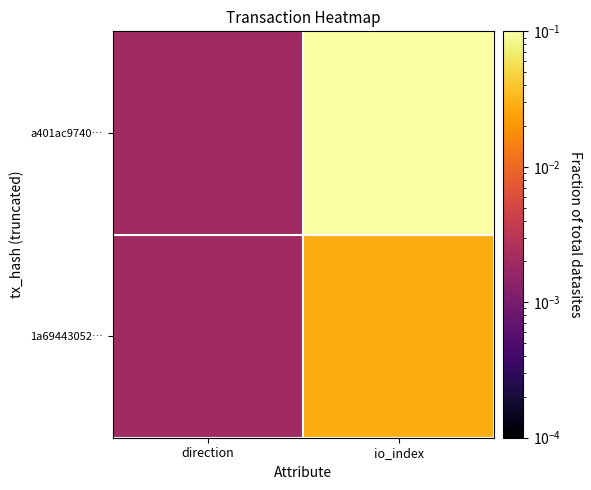

Reading left to right, transcribe all the data shown in this chart.

a401ac9740…: direction=0.0	io_index=1.0
1a69443052…: direction=0.0	io_index=0.0